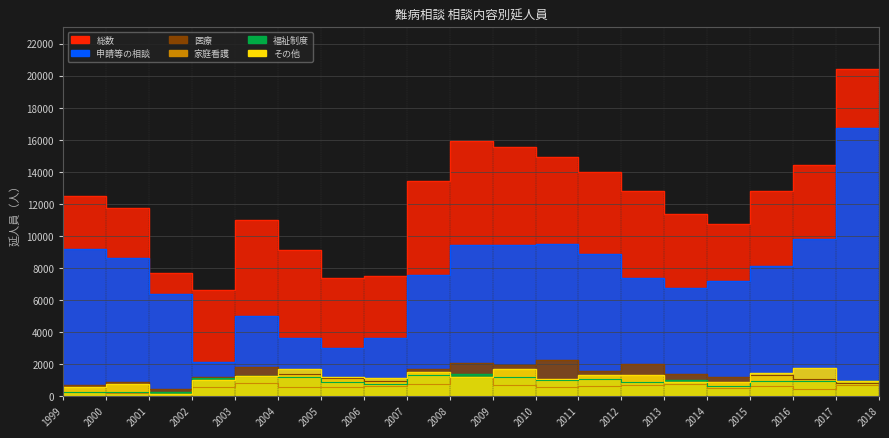

Where does the 総数 series first go above 12801?

2007